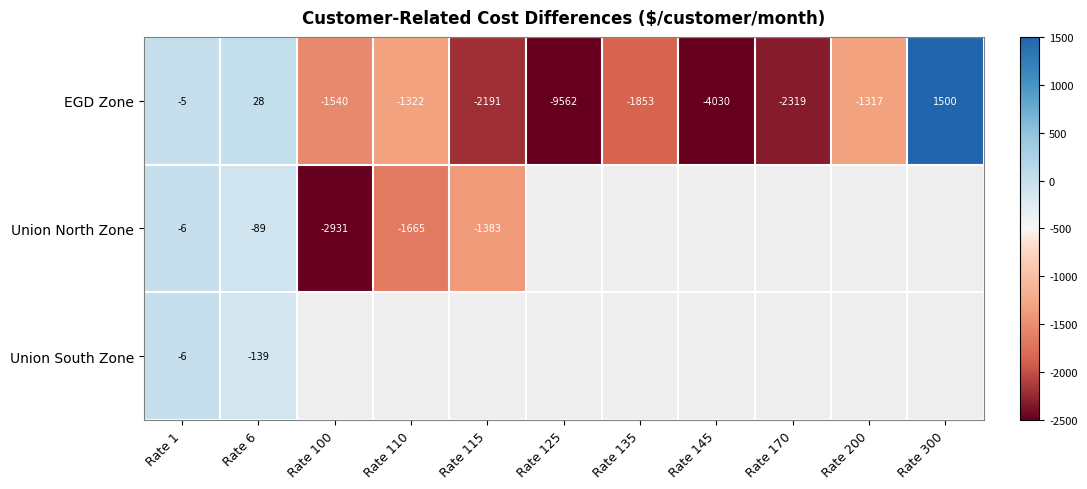

Which category has the lowest value in the EGD Zone series?

Rate 125